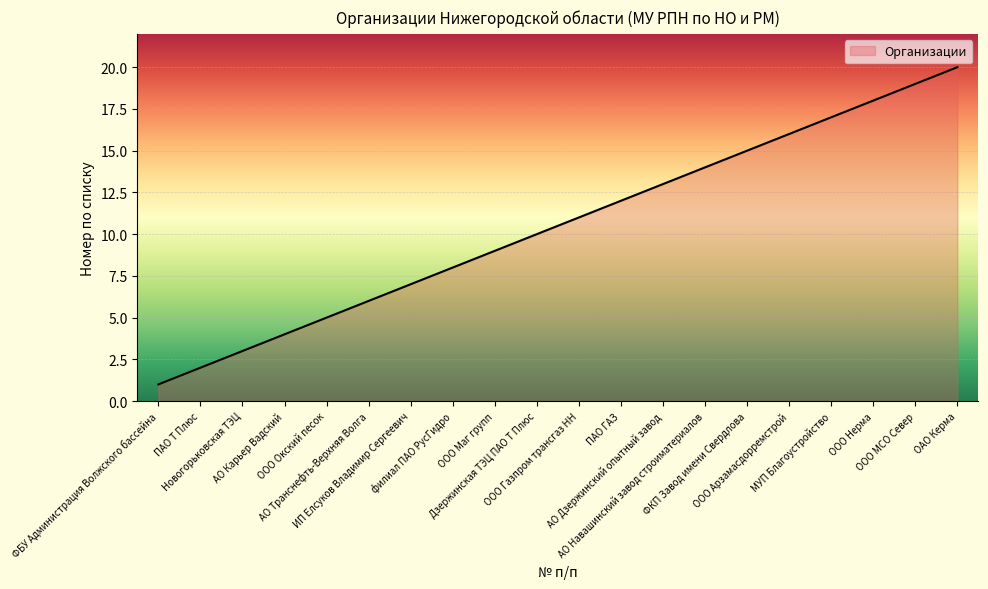

How many values are below 11?

10